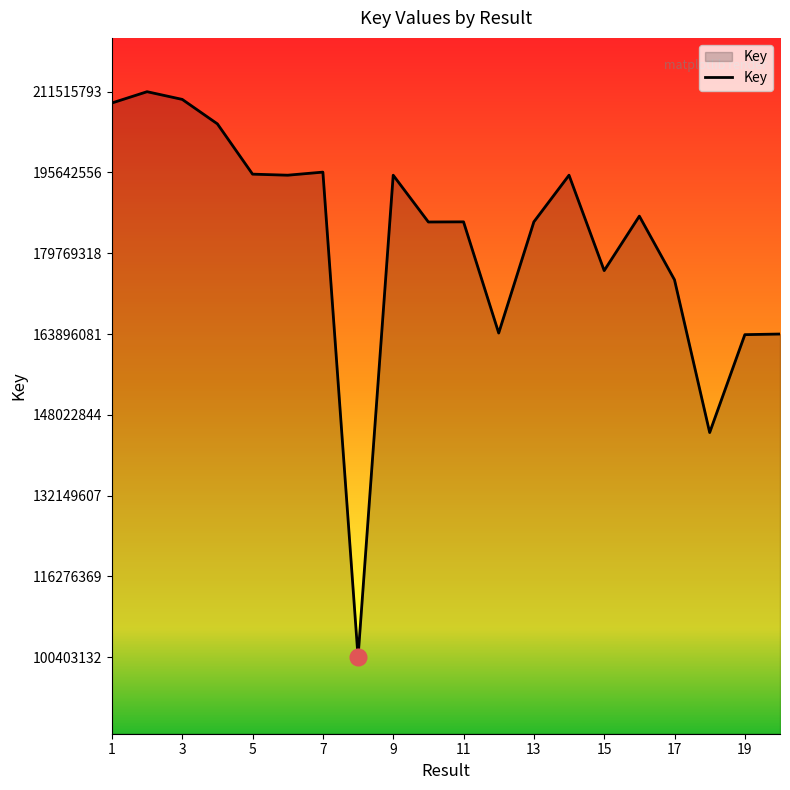

What is the maximum value shown in the chart?

211515793